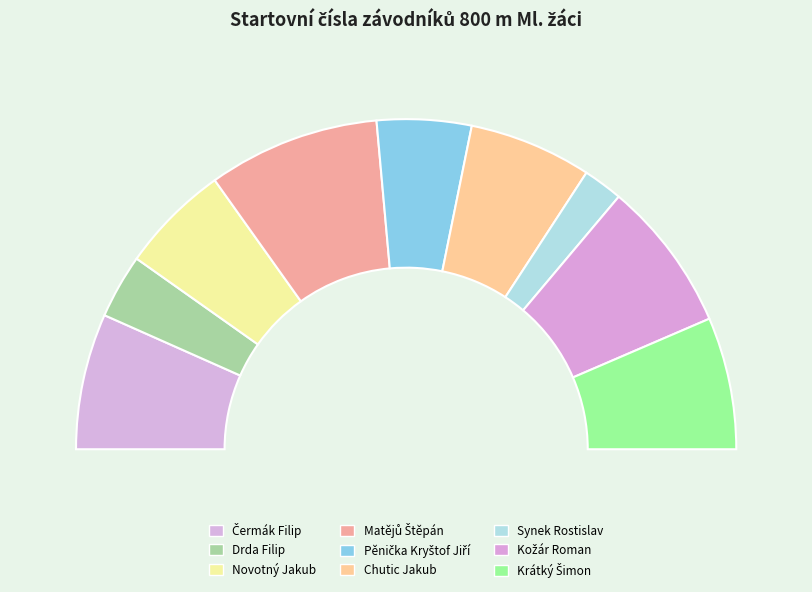

How many segments does this pie chart have?

9